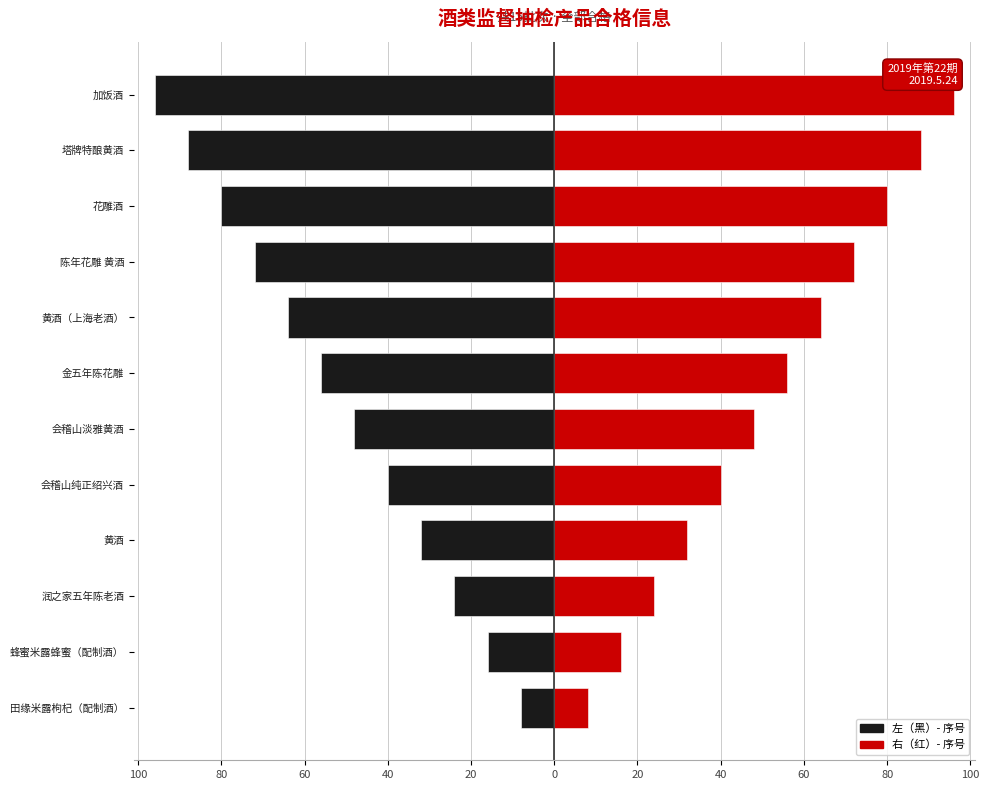

Count the number of categories in the chart.

12